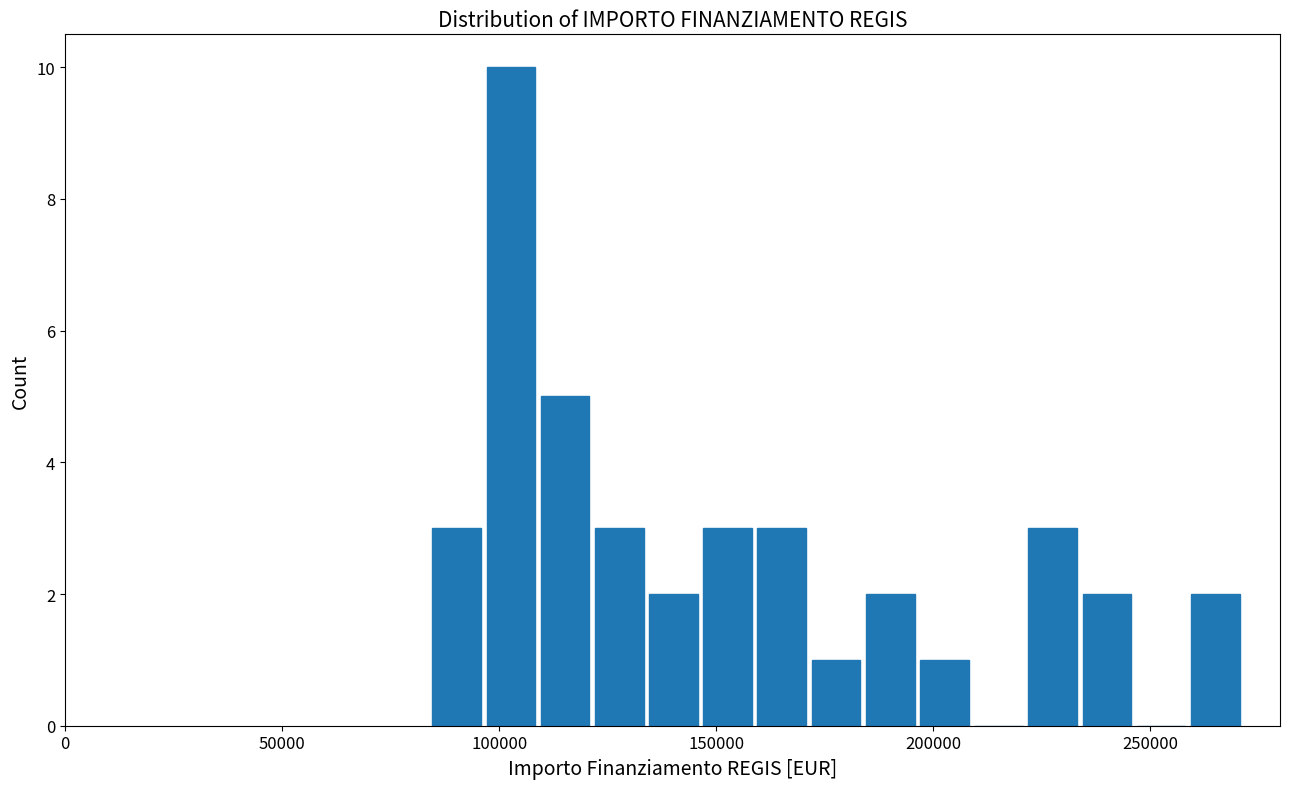

Read against the x-axis, roughly where is the centre of the tallest bar?

105000